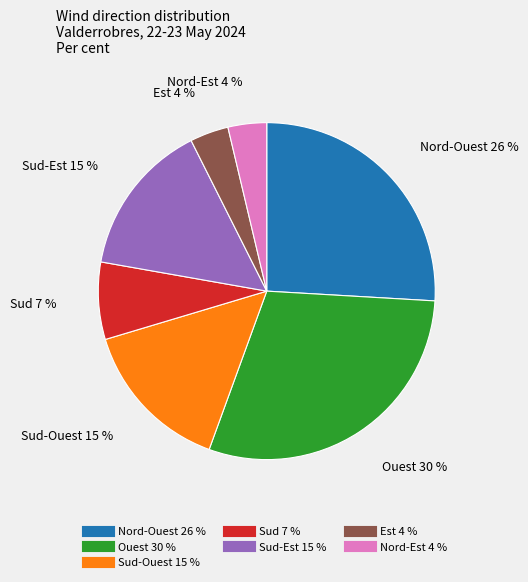

Does any single category account for the majority?

No